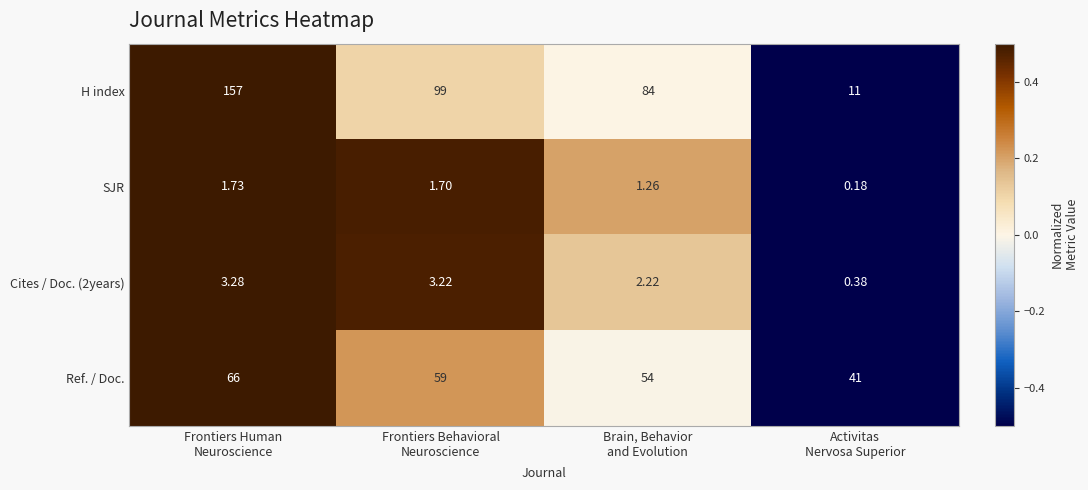

Which series has the largest range (max minus min)?

H index